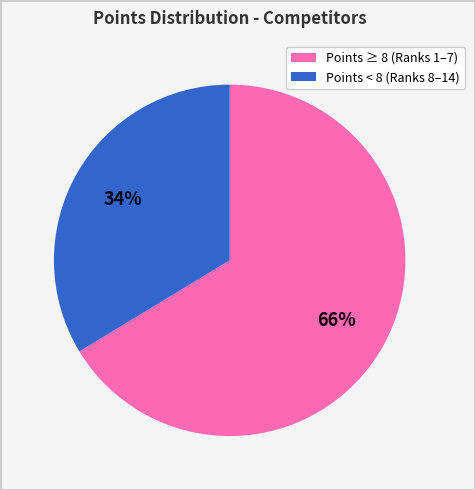

The Points < 8 (Ranks 8–14) slice represents 34% of the pie. True or false?

True